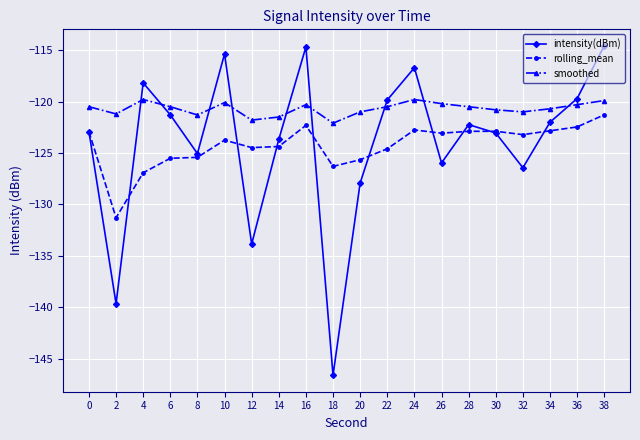

How many distinct data groups are displayed?

3